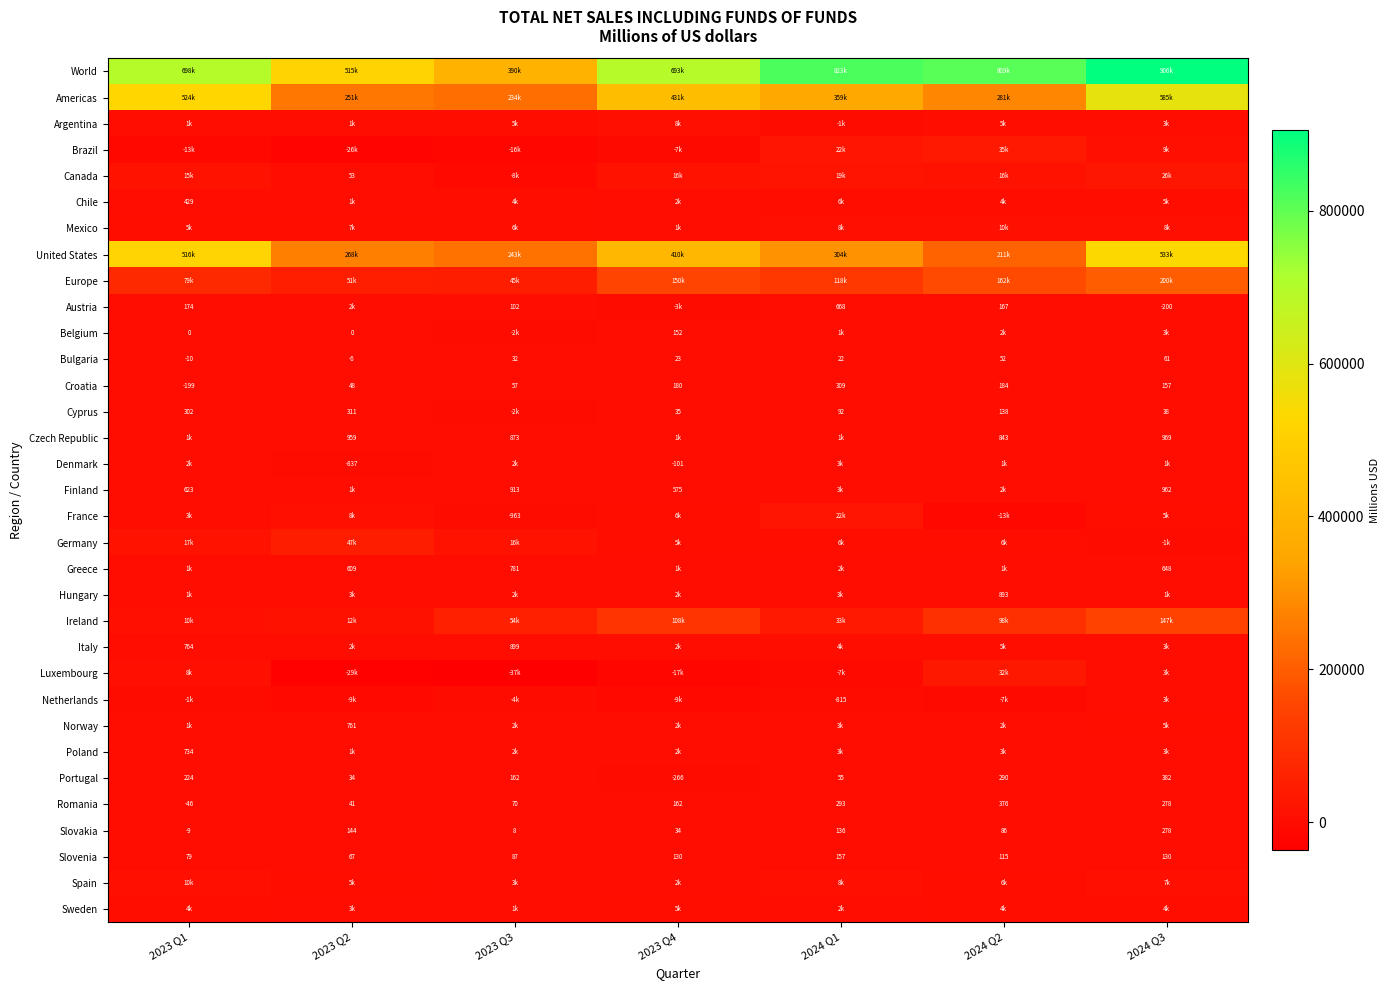

What is the difference between the Slovakia values at 2023 Q3 and 2024 Q1?

128